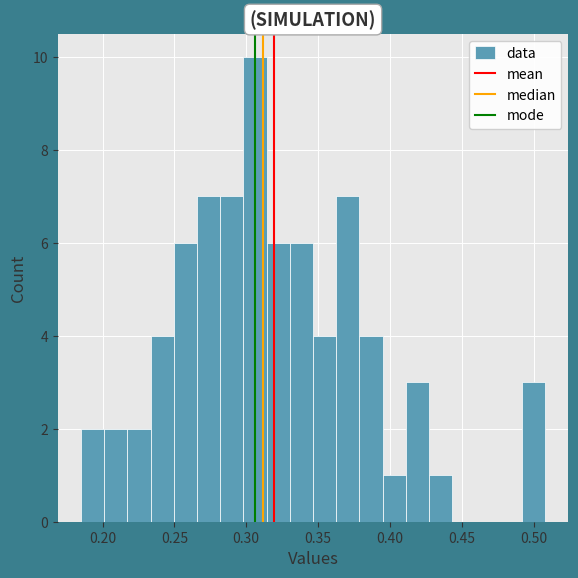

Around what value on the x-axis is the tallest bar? Give the approximate position of its centre, as read against the axis.

0.305